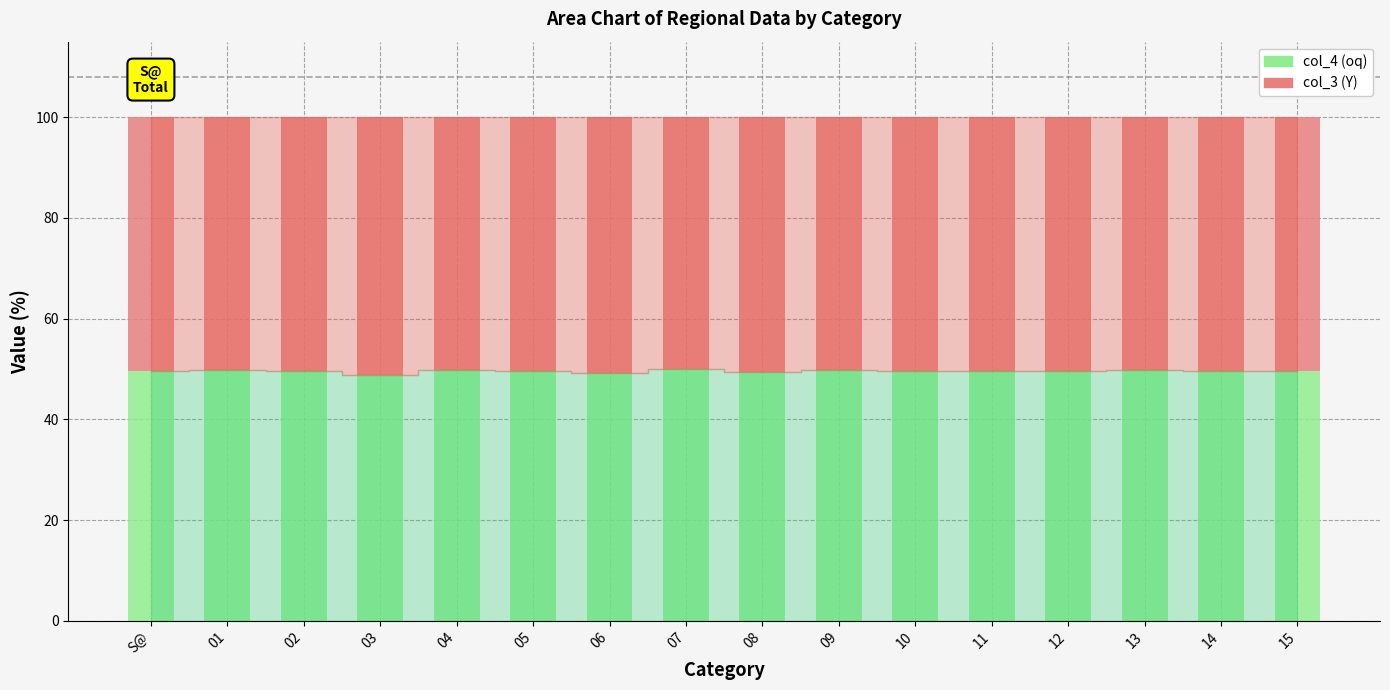

Is it true that col_4 (oq) equals 49.6 at 12?

True